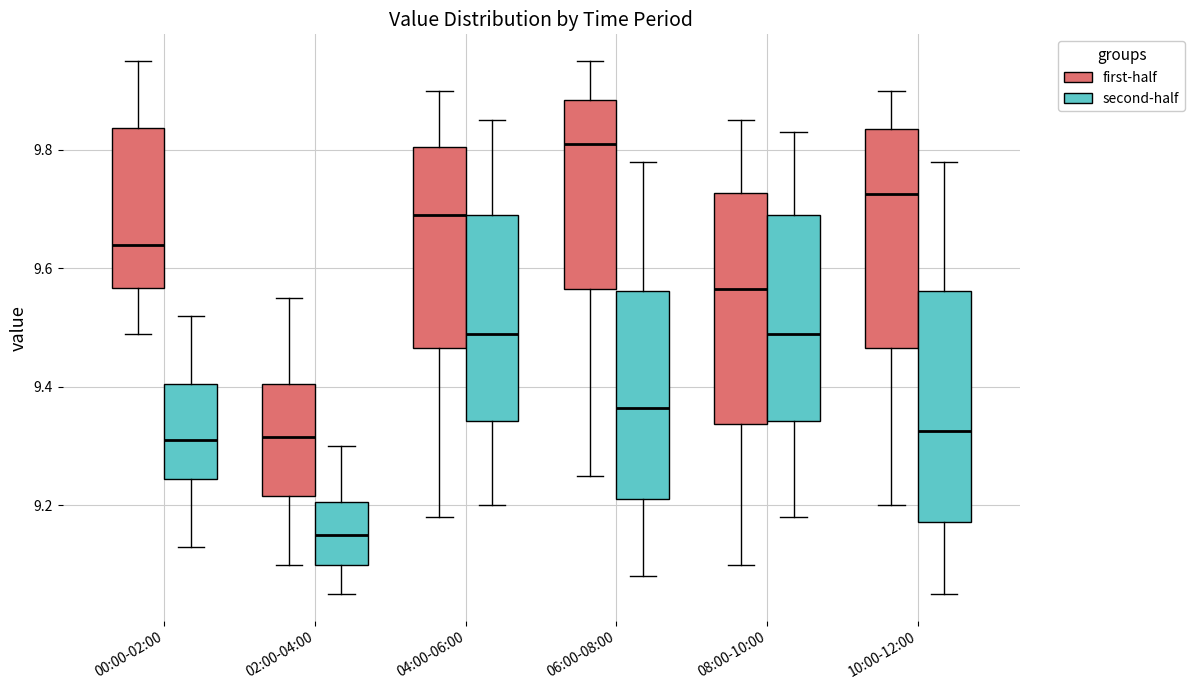

Reading left to right, read every box against the y-axis: the position of its median line, the range the box covers, and the ends of its whiskers. The values are not printed on the chart, so give them approximately, as read against the axis.

00:00-02:00 (first-half): median 9.64, box 9.56 to 9.84, whiskers 9.50 to 9.96
00:00-02:00 (second-half): median 9.32, box 9.24 to 9.40, whiskers 9.14 to 9.52
02:00-04:00 (first-half): median 9.32, box 9.22 to 9.40, whiskers 9.10 to 9.56
02:00-04:00 (second-half): median 9.16, box 9.10 to 9.20, whiskers 9.06 to 9.30
04:00-06:00 (first-half): median 9.70, box 9.46 to 9.80, whiskers 9.18 to 9.90
04:00-06:00 (second-half): median 9.50, box 9.34 to 9.70, whiskers 9.20 to 9.86
06:00-08:00 (first-half): median 9.82, box 9.56 to 9.88, whiskers 9.26 to 9.96
06:00-08:00 (second-half): median 9.36, box 9.22 to 9.56, whiskers 9.08 to 9.78
08:00-10:00 (first-half): median 9.56, box 9.34 to 9.72, whiskers 9.10 to 9.86
08:00-10:00 (second-half): median 9.50, box 9.34 to 9.70, whiskers 9.18 to 9.84
10:00-12:00 (first-half): median 9.72, box 9.46 to 9.84, whiskers 9.20 to 9.90
10:00-12:00 (second-half): median 9.32, box 9.18 to 9.56, whiskers 9.06 to 9.78